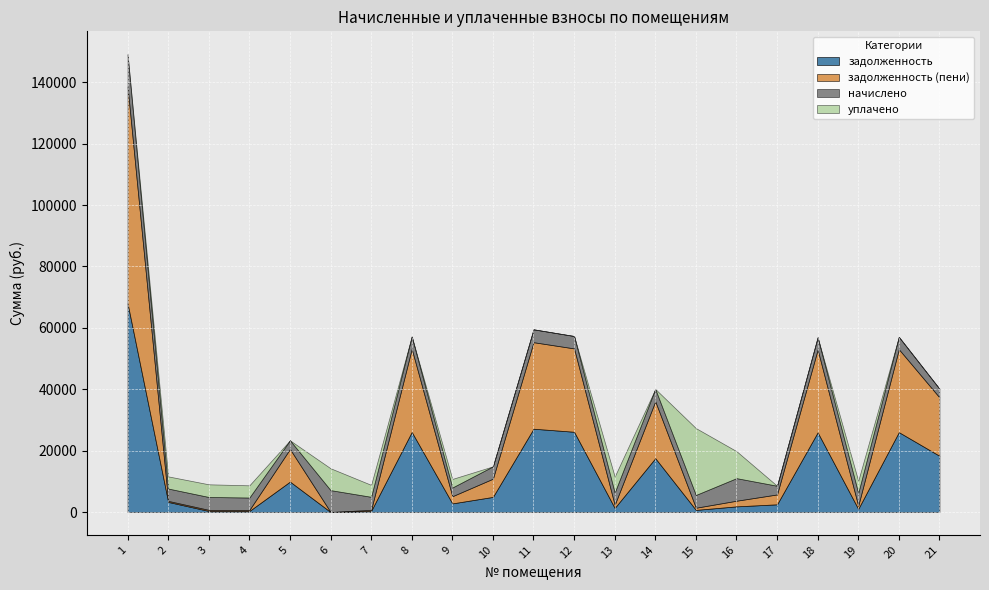

What is the average value of the уплачено series?

3125.9